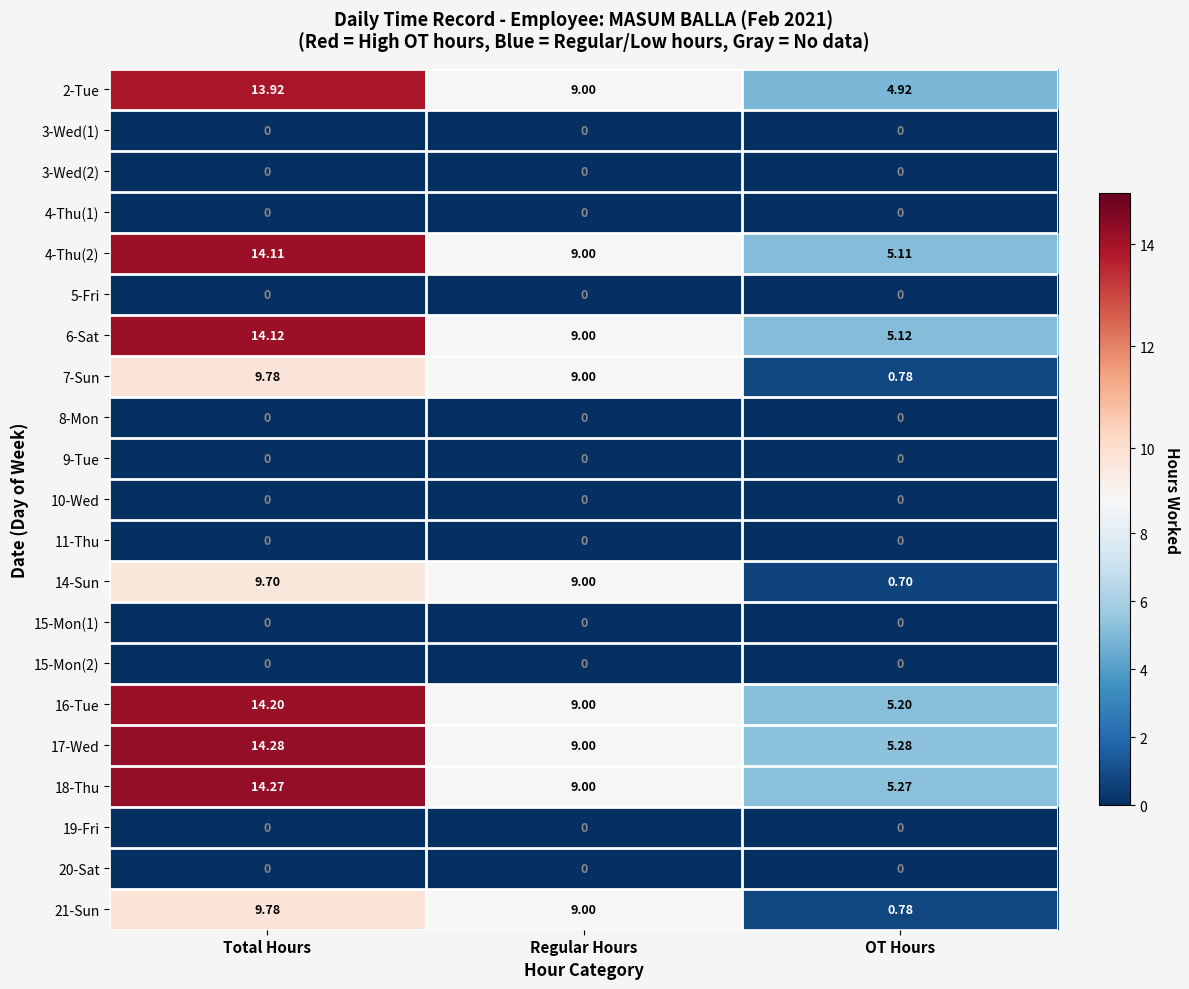

How many distinct data groups are displayed?

21